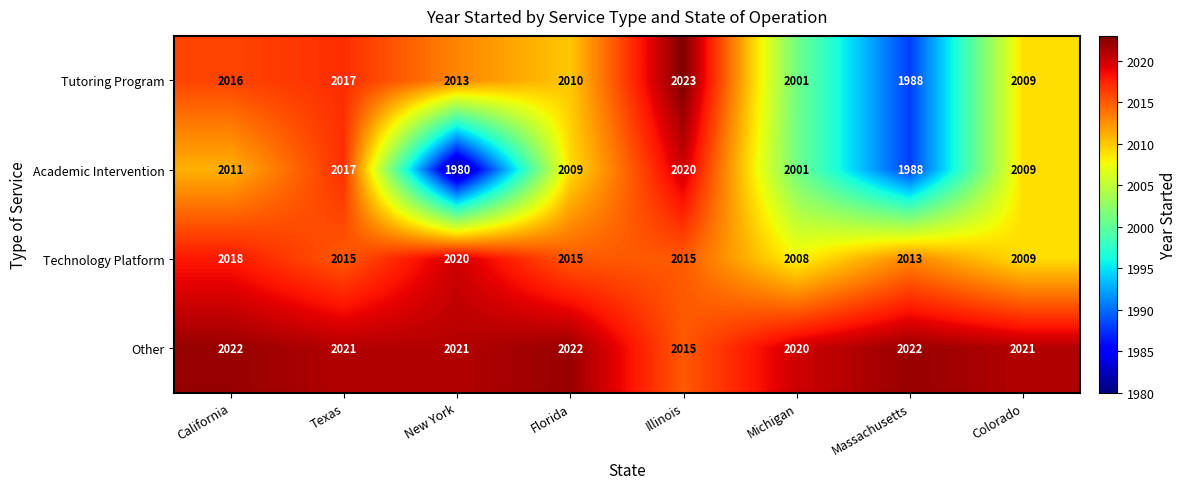

Which series has the largest range (max minus min)?

Academic Intervention